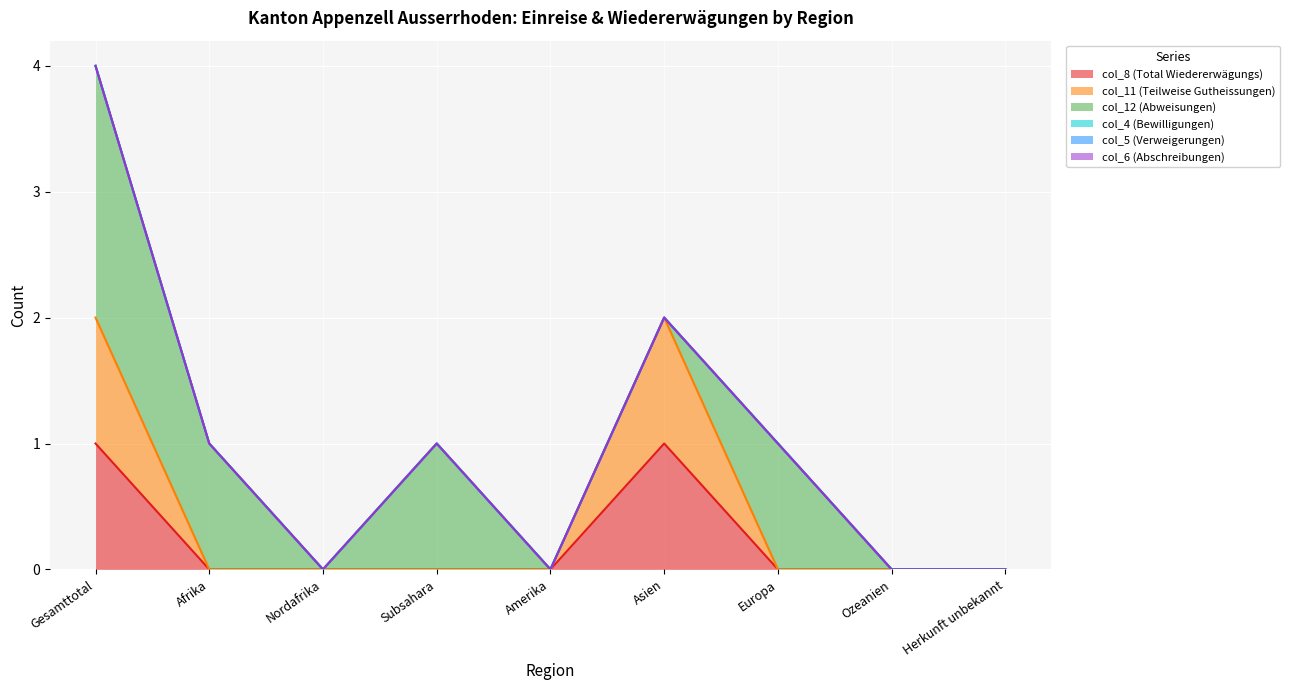

Rank the series at Afrika from lowest to highest value.

col_8 (Total Wiedererwägungs), col_11 (Teilweise Gutheissungen), col_4 (Bewilligungen), col_5 (Verweigerungen), col_6 (Abschreibungen), col_12 (Abweisungen)